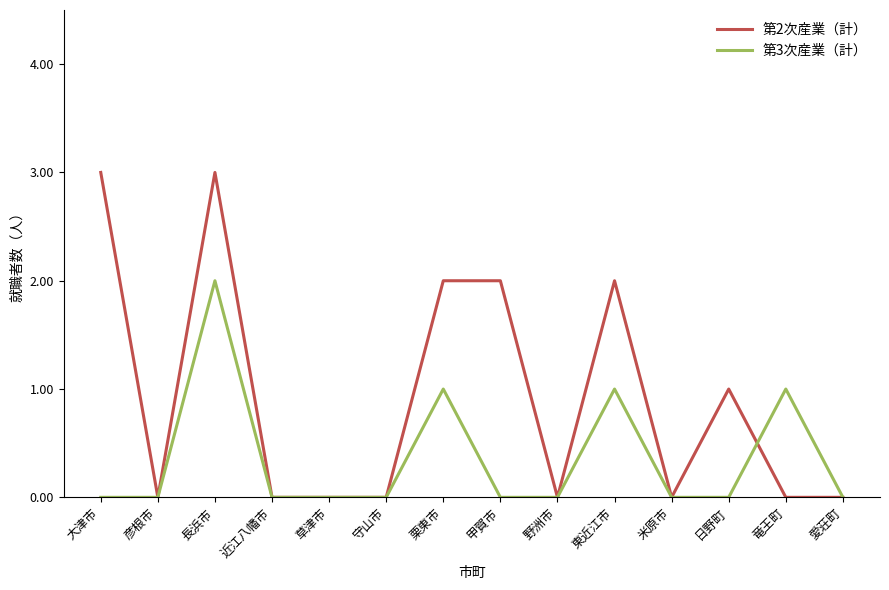

How many lines are shown in the chart?

2